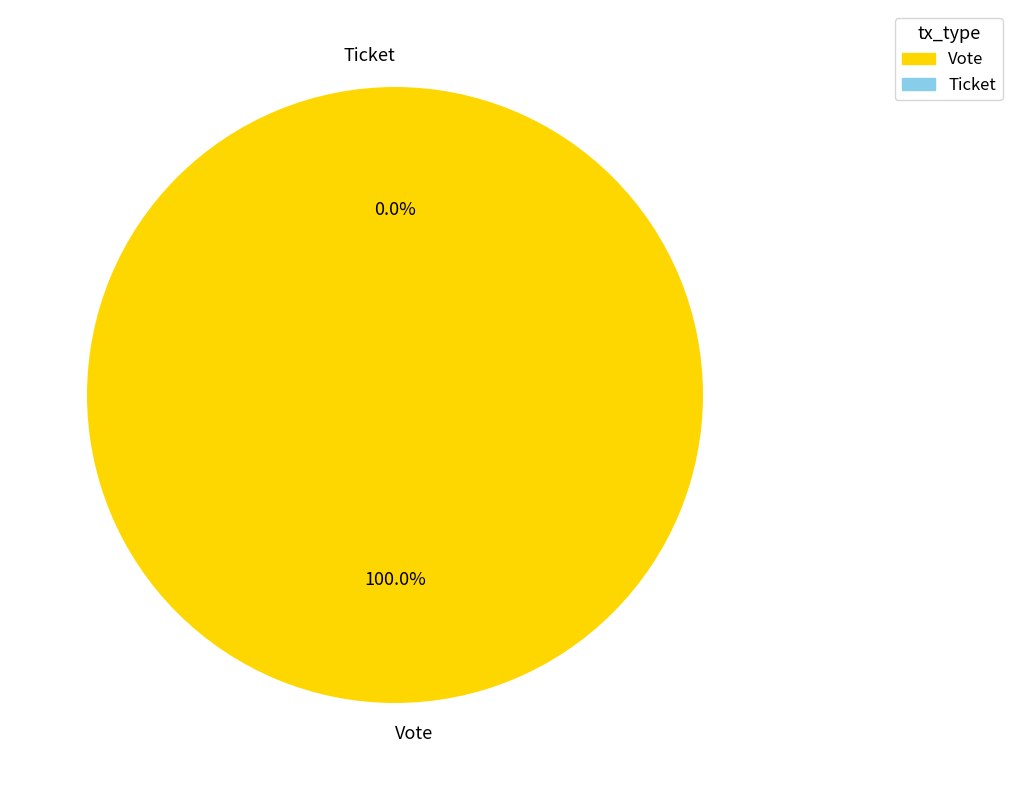

To the nearest percent, what is the combined percentage of Ticket and Vote?

100%